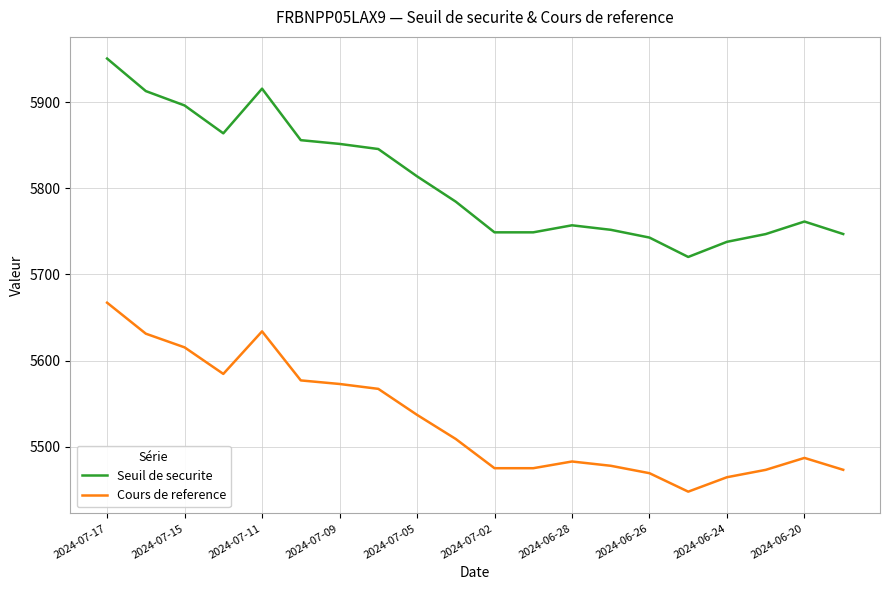

What is the sum of all Cours de reference values?

110621.4